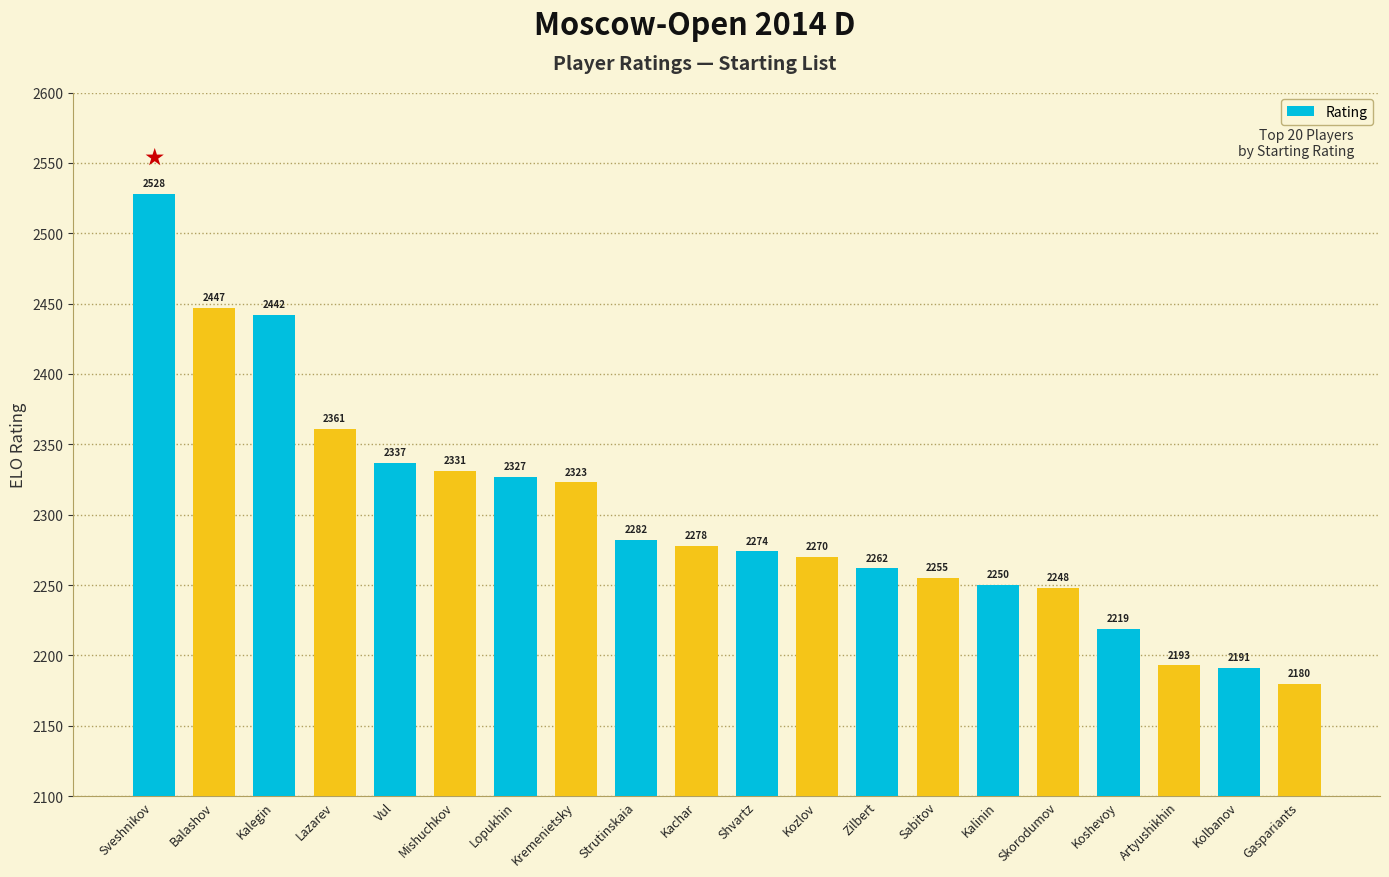

Rank the categories by value from lowest to highest.

Gaspariants, Kolbanov, Artyushikhin, Koshevoy, Skorodumov, Kalinin, Sabitov, Zilbert, Kozlov, Shvartz, Kachar, Strutinskaia, Kremenietsky, Lopukhin, Mishuchkov, Vul, Lazarev, Kalegin, Balashov, Sveshnikov